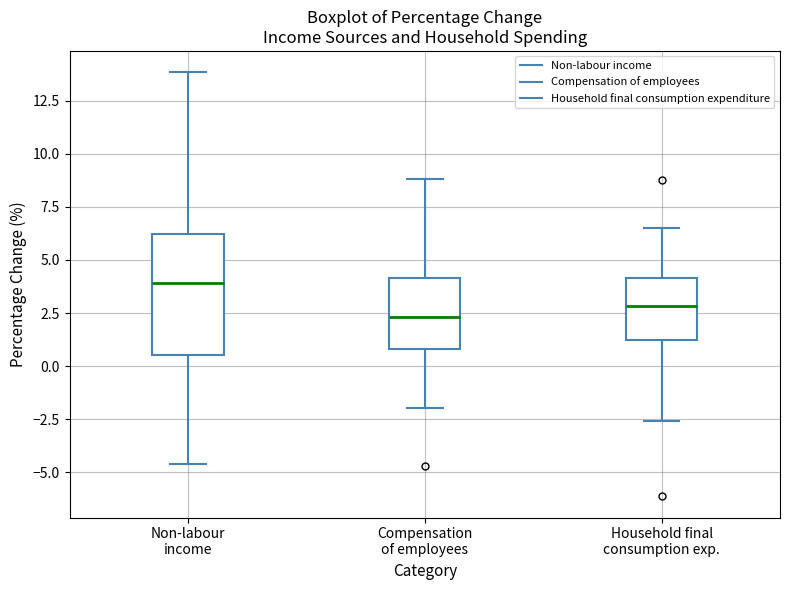

Reading left to right, transcribe this box plot: for each box, give where its median line is, the range the box spans, and where its two whiskers end, as read against the y-axis. The values are not printed on the chart, so give them approximately, as read against the axis.

Non-labour income: median 4.0, box 0.5 to 6.0, whiskers -4.5 to 14.0
Compensation of employees: median 2.5, box 1.0 to 4.0, whiskers -2.0 to 9.0
Household final consumption exp.: median 3.0, box 1.0 to 4.0, whiskers -2.5 to 6.5